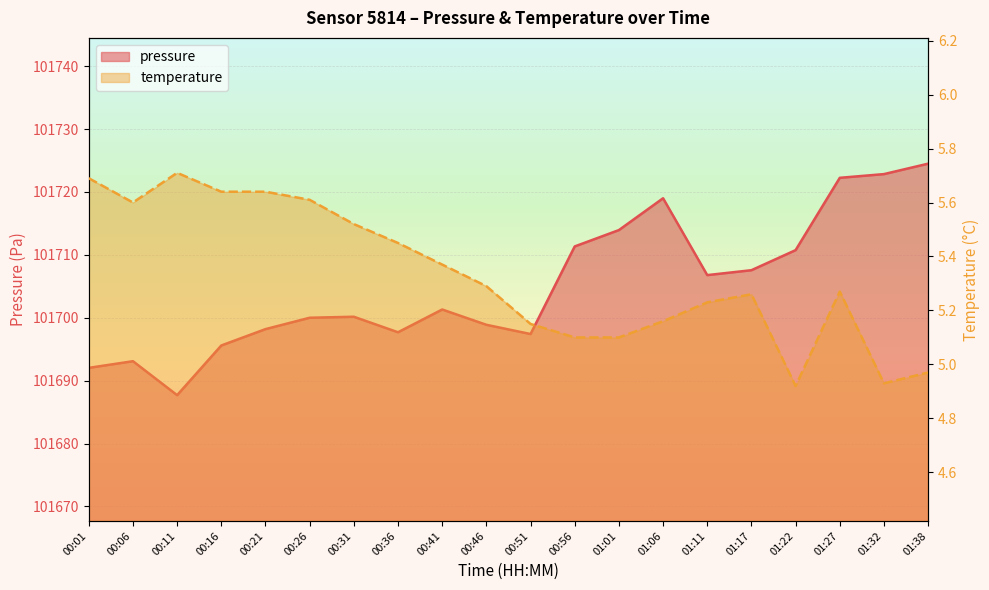

What is the difference between the pressure values at 00:21 and 00:16?

2.6